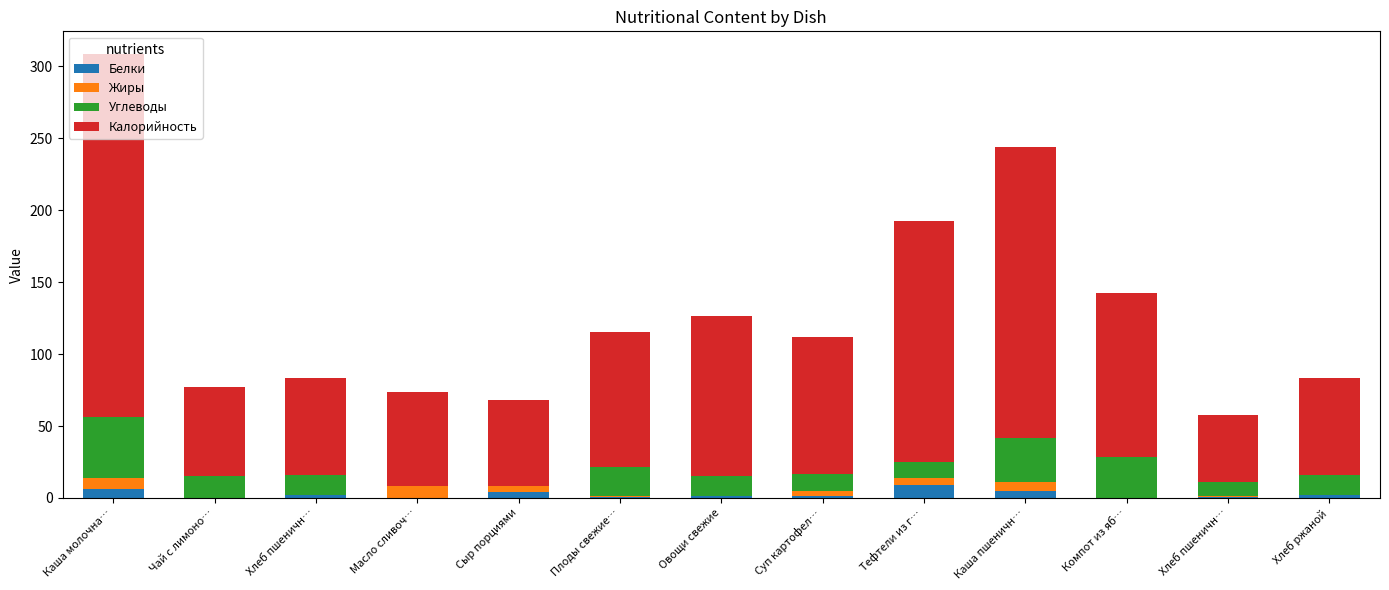

What are all the series names shown in the legend?

Белки, Жиры, Углеводы, Калорийность